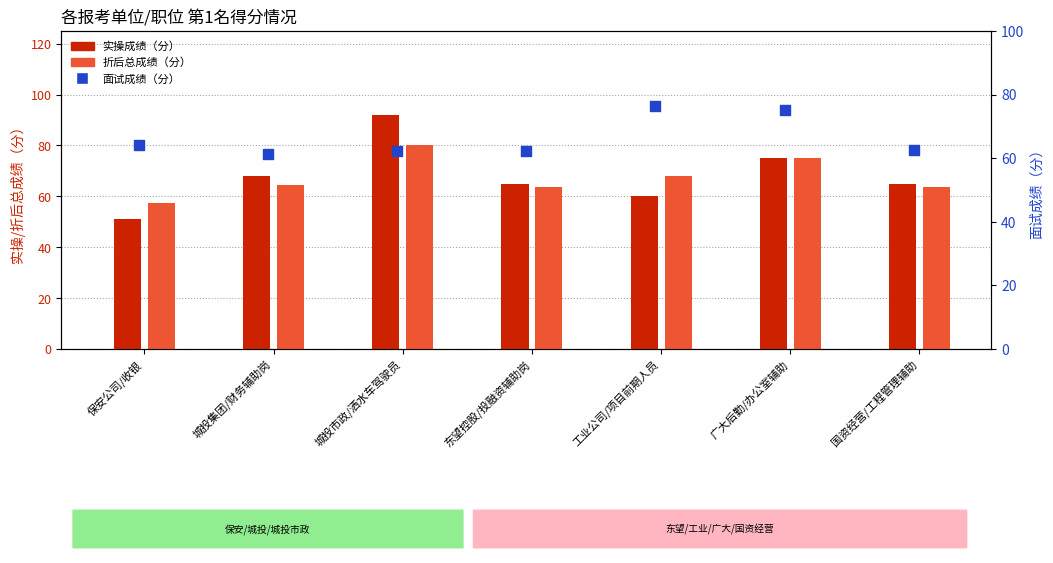

Which series has the largest total across all categories?

实操成绩（分）